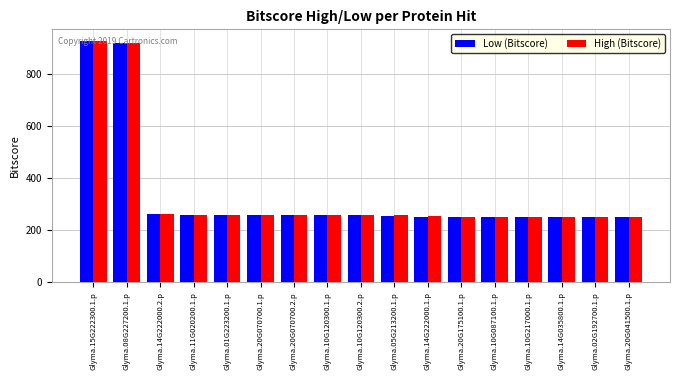

What is the label of the 6th bar from the left?

Glyma.20G070700.1.p